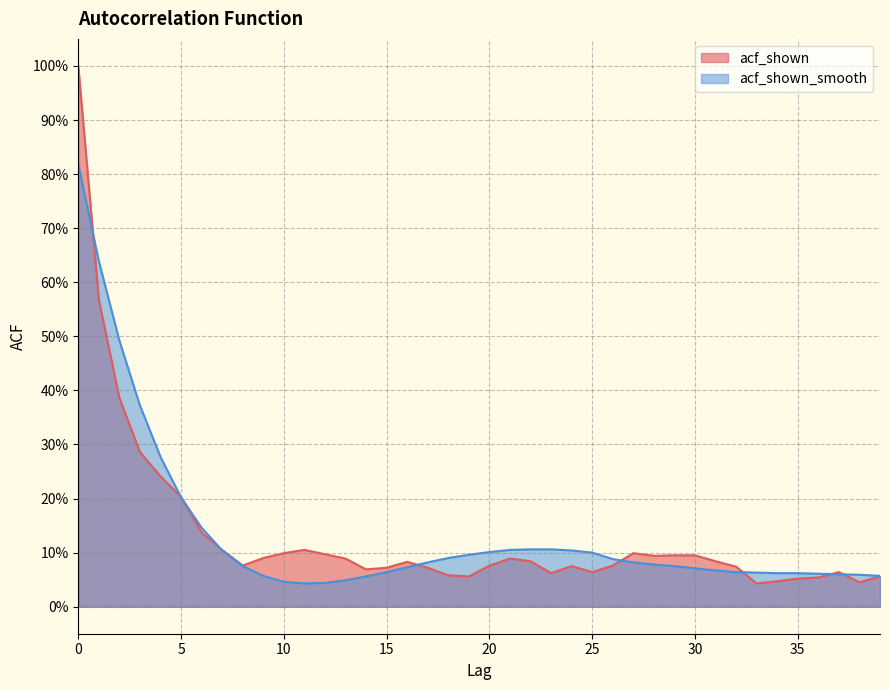

How many interior local peaks does the acf_shown series have?

6